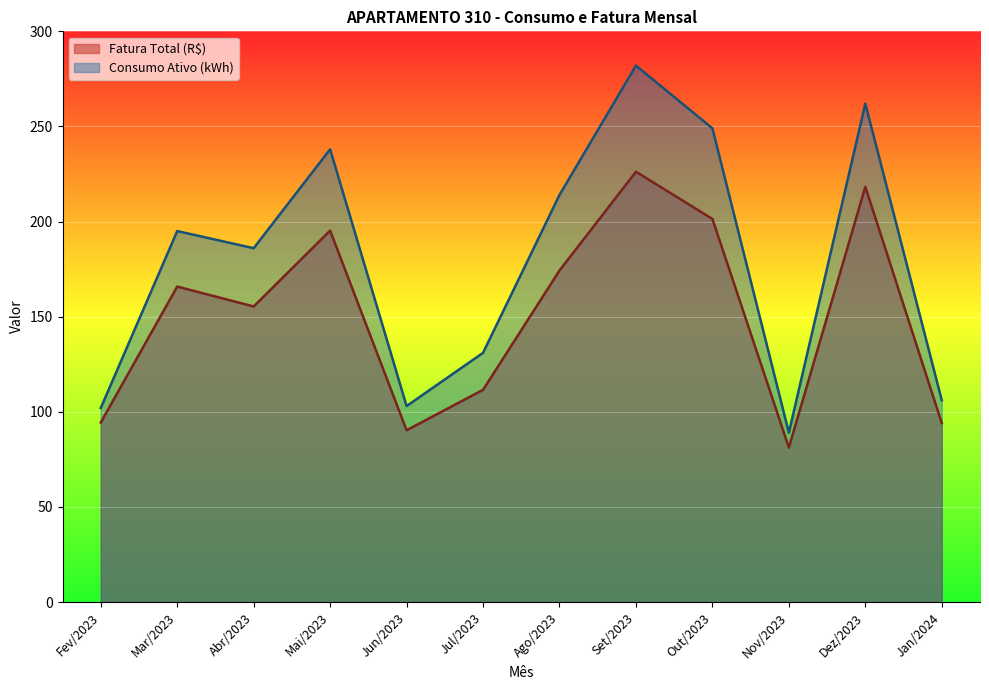

Reading left to right, list all the values displayed in this chart.

Fatura Total (R$): Fev/2023=94.3	Mar/2023=165.8	Abr/2023=155.4	Mai/2023=195.2	Jun/2023=90.3	Jul/2023=111.5	Ago/2023=174.3	Set/2023=226.2	Out/2023=201.4	Nov/2023=81.2	Dez/2023=218.3	Jan/2024=94.0
Consumo Ativo (kWh): Fev/2023=102.0	Mar/2023=195.0	Abr/2023=186.0	Mai/2023=238.0	Jun/2023=103.0	Jul/2023=131.0	Ago/2023=214.0	Set/2023=282.0	Out/2023=249.0	Nov/2023=89.0	Dez/2023=262.0	Jan/2024=106.0